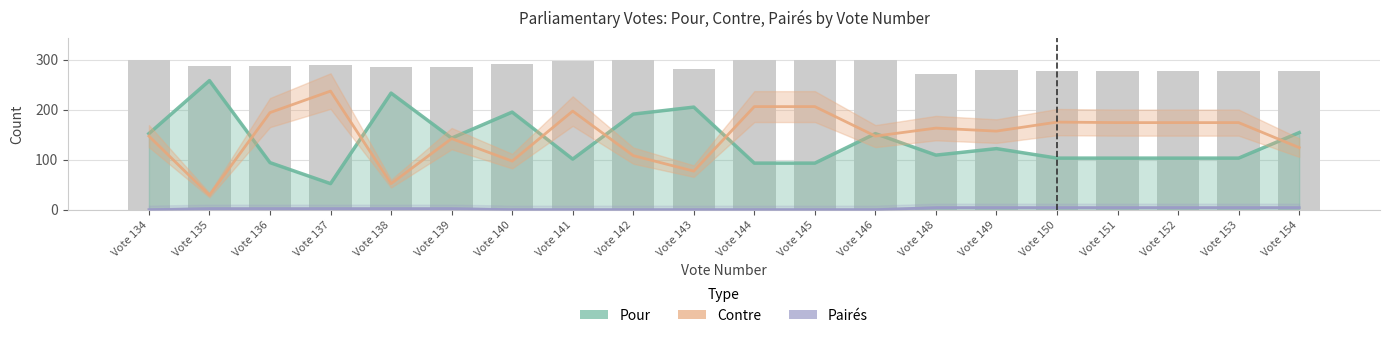

Reading right to left, list all the values displayed in this chart.

Pour: 154	103	103	103	103	122	109	152	93	93	205	191	101	195	143	233	52	94	258	152
Contre: 124	174	174	174	175	157	163	147	206	206	77	108	197	97	142	52	237	194	29	147
Pairés: 4	4	4	4	4	4	4	0	0	0	0	0	0	0	2	2	2	2	2	0